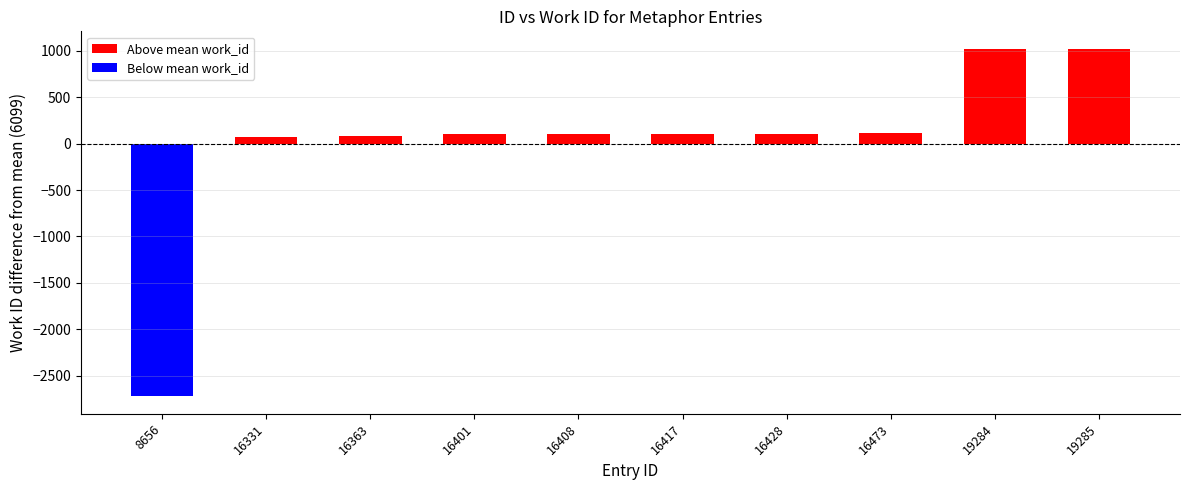

What is the sum of the Above mean work_id values at 16417 and 19284?

1124.8